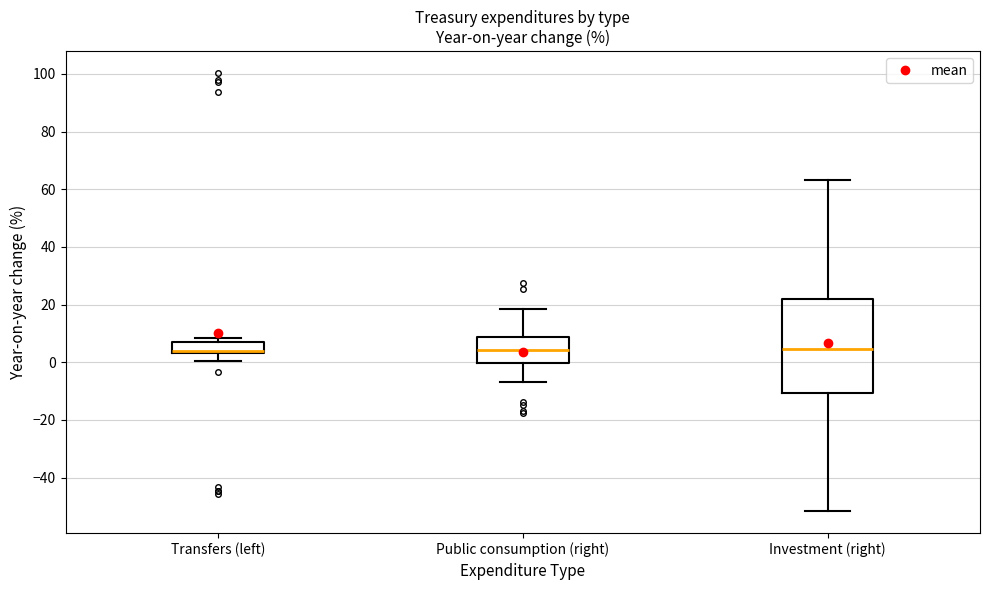

Reading left to right, read every box against the y-axis: the position of its median line, the range the box covers, and the ends of its whiskers. The values are not printed on the chart, so give them approximately, as read against the axis.

Transfers (left): median 4 (just above the box's lower edge), box 4 to 8, whiskers 0 to 8 (just above the box's upper edge)
Public consumption (right): median 4, box 0 to 8, whiskers -6 to 18
Investment (right): median 4, box -10 to 22, whiskers -52 to 64